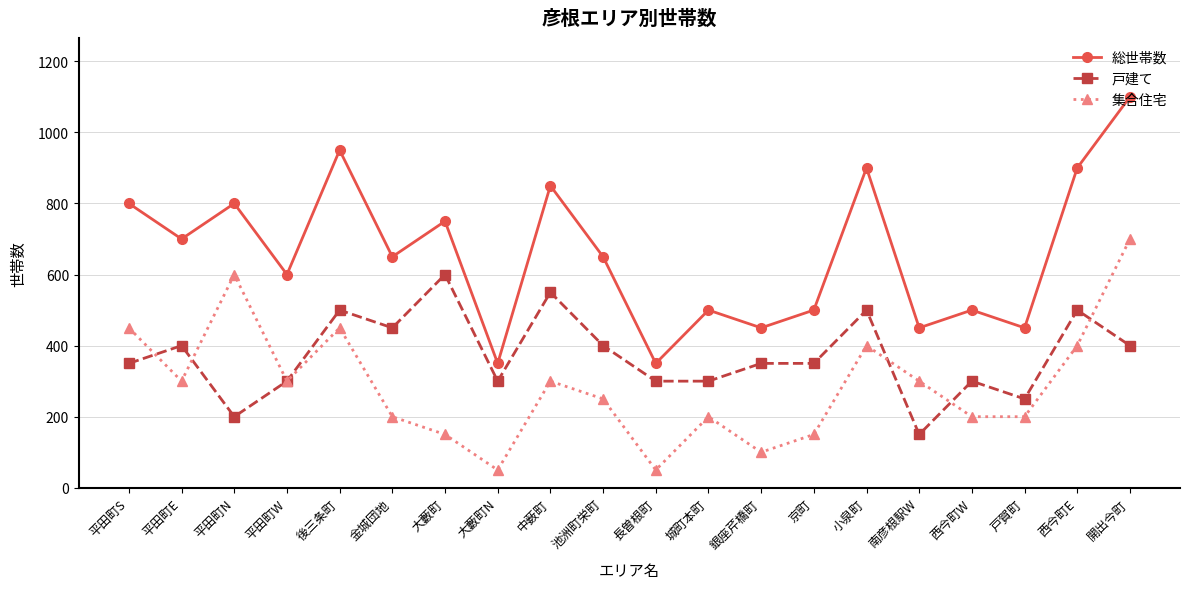

True or false: 戸建て has a value of 195 at 平田町E.

False